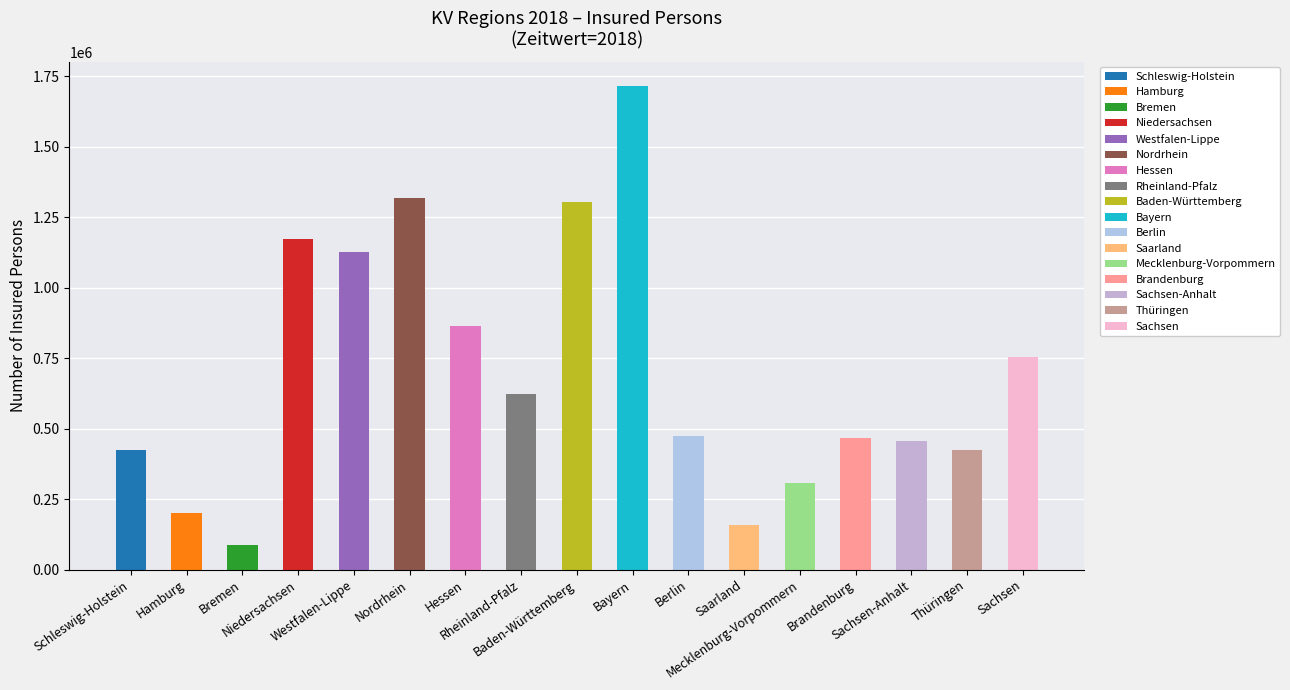

Approximately how many times larger is the value at Bremen compared to Nordrhein?

0.1